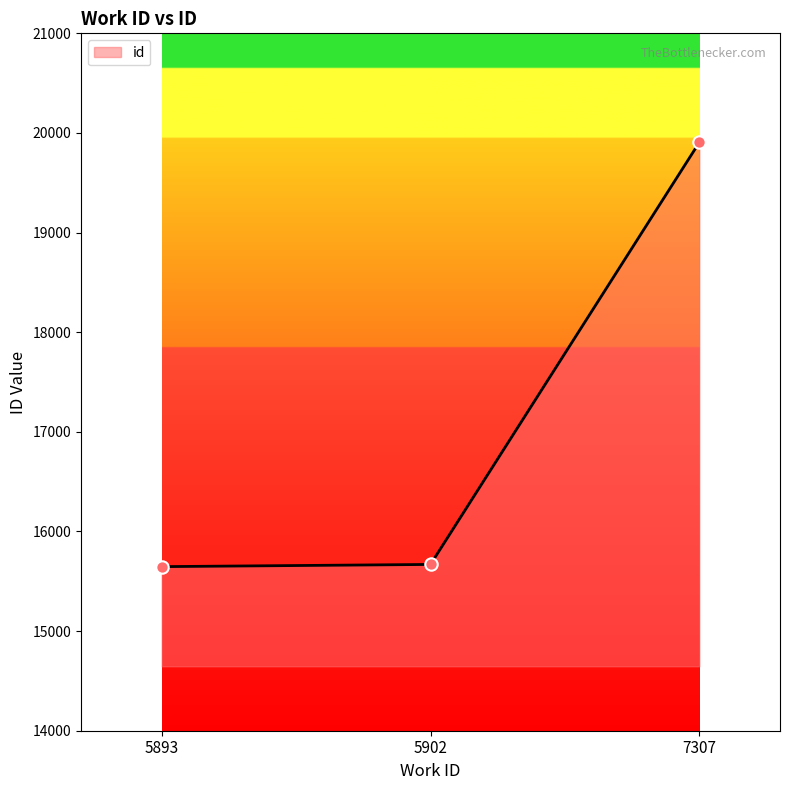

Between 7307 and 5893, which is larger?

7307